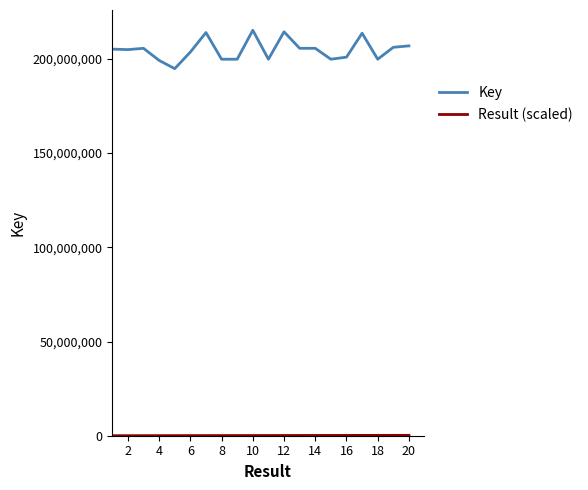

Which series has the largest range (max minus min)?

Key